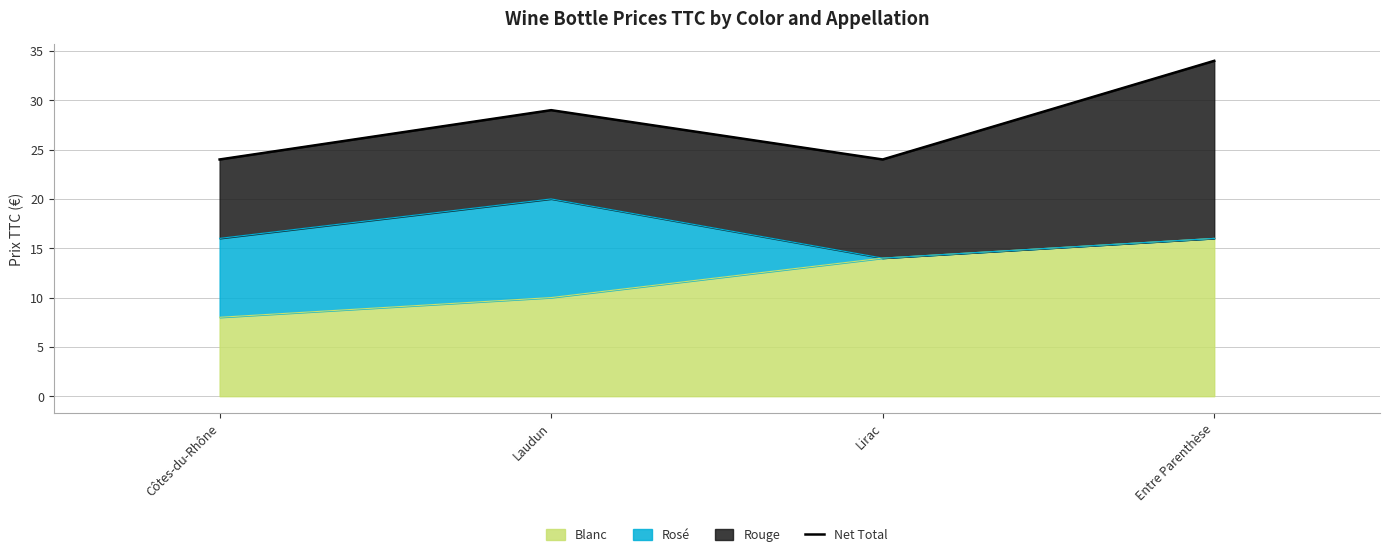

Reading left to right, transcribe all the data shown in this chart.

Côtes-du-Rhône=24	Laudun=29	Lirac=24	Entre Parenthèse=34